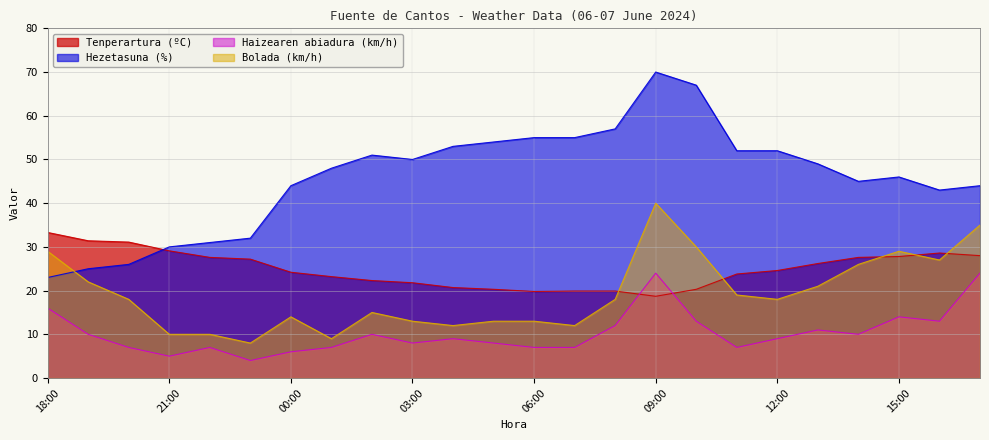

Where is Haizearen abiadura (km/h) nearest to the value 14?

15:00